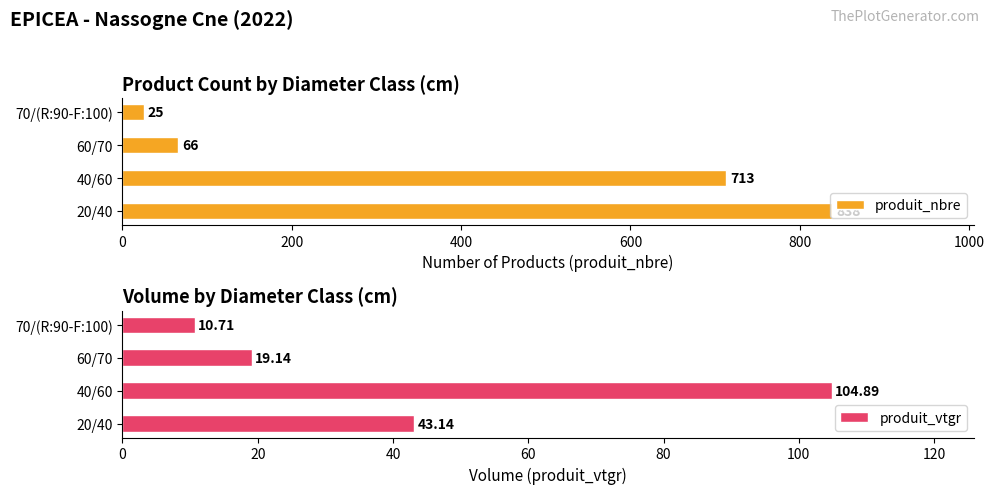

What is the sum of the produit_vtgr values at 70/(R:90-F:100) and 40/60?

115.6